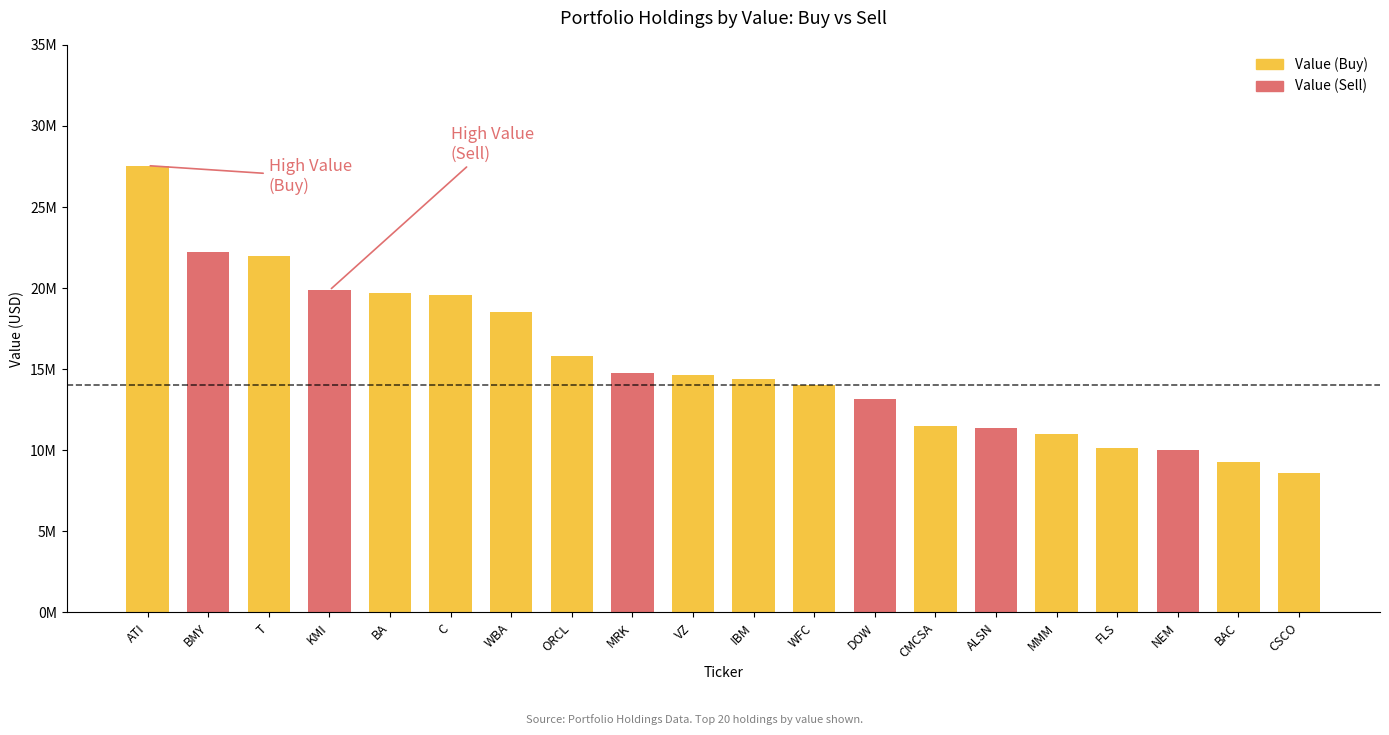

What position from the left is BAC?

19